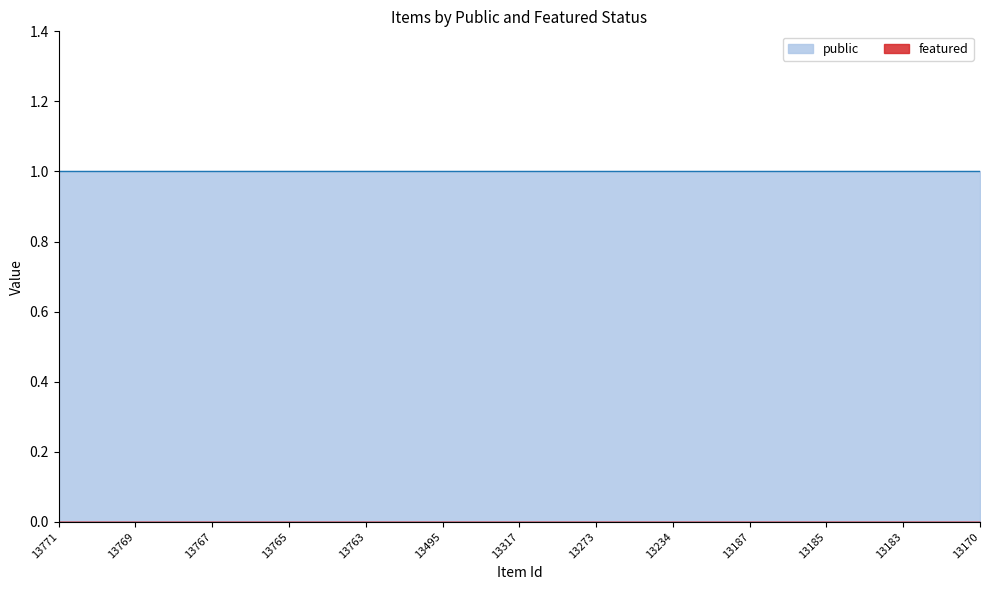

What is the difference between the highest and lowest values at 13765?

1